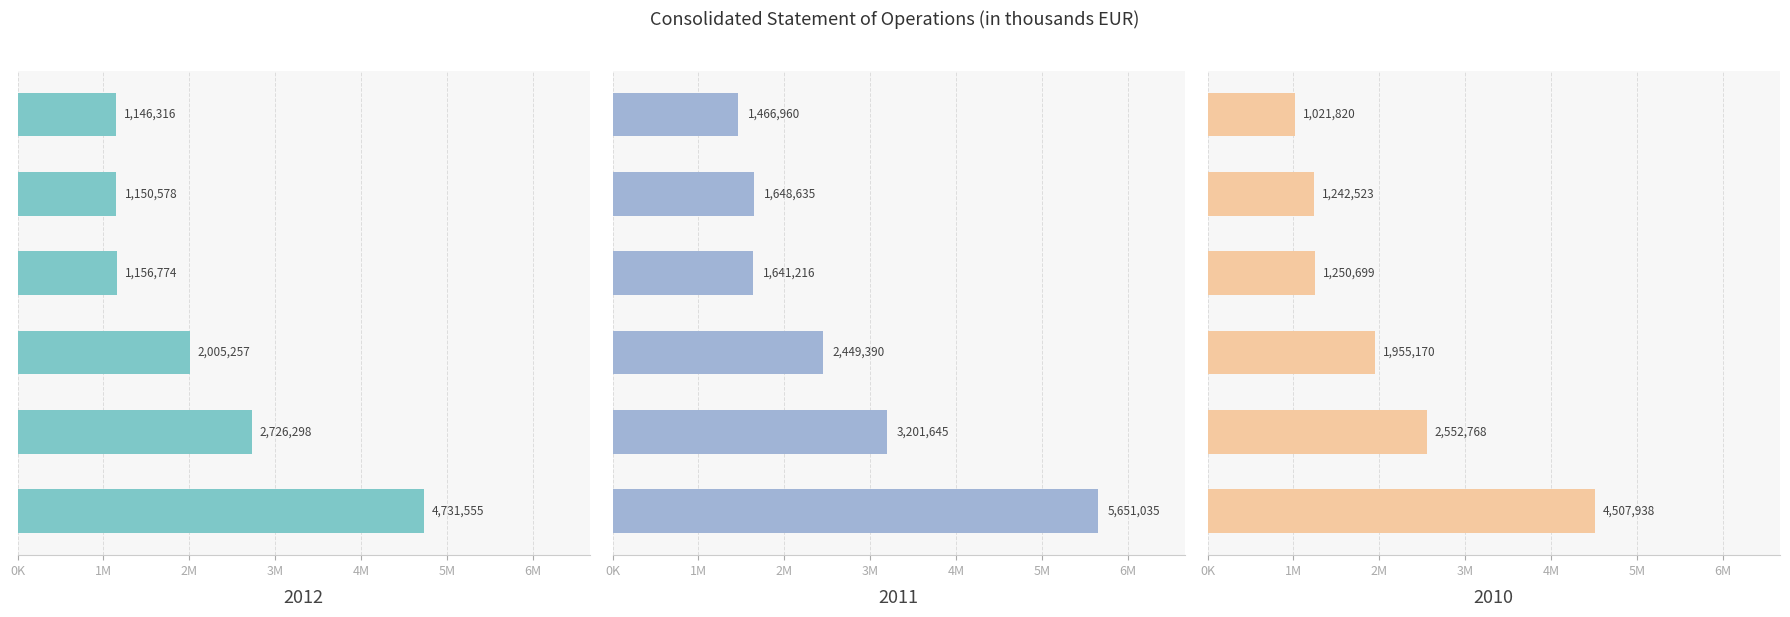

Which series has the largest total across all categories?

2011